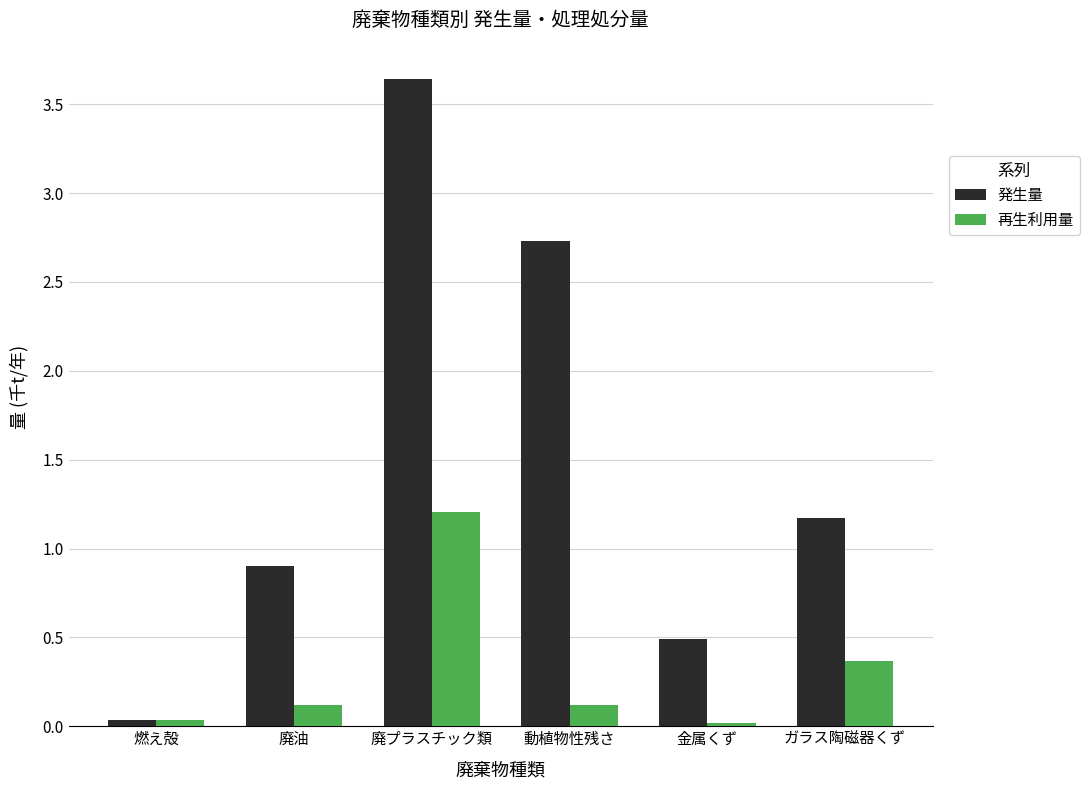

Rank the series at ガラス陶磁器くず from highest to lowest value.

発生量, 再生利用量